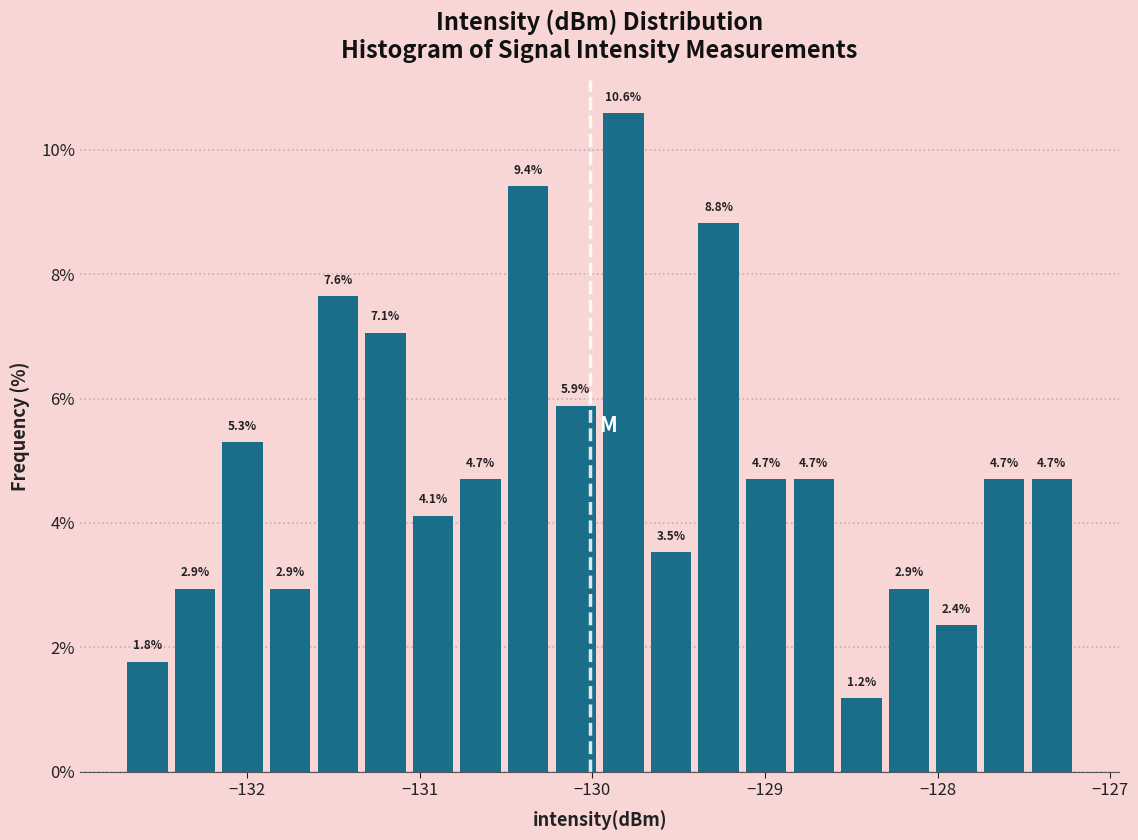

Read against the x-axis, roughly where is the centre of the tallest bar?

-129.8